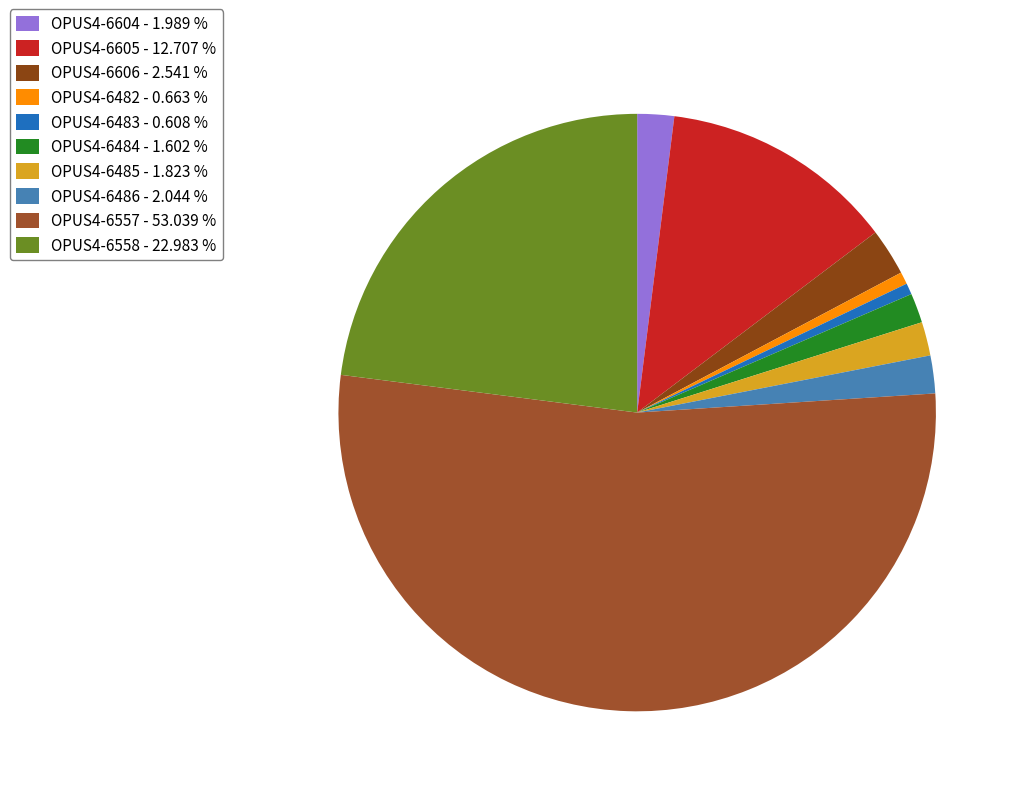

What percentage is the OPUS4-6485 slice, to the nearest percent?

2%